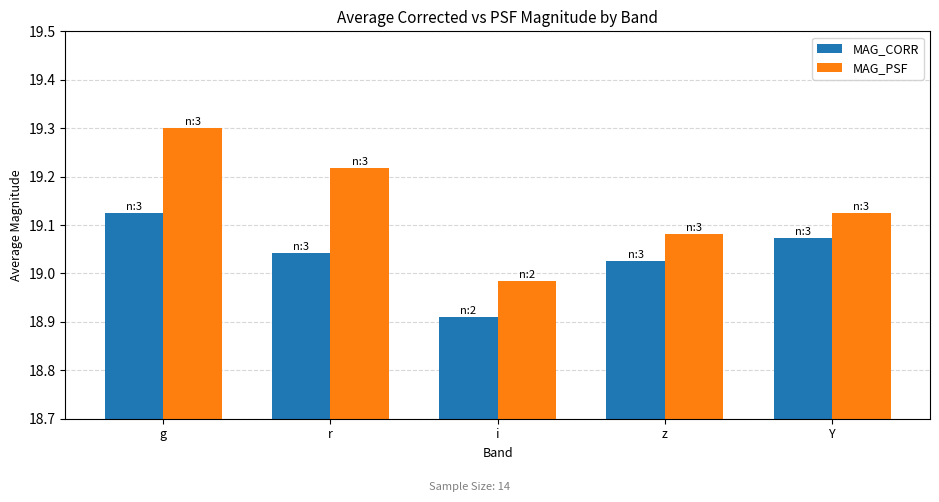

Count the MAG_CORR values in the range 19 to 20.

4